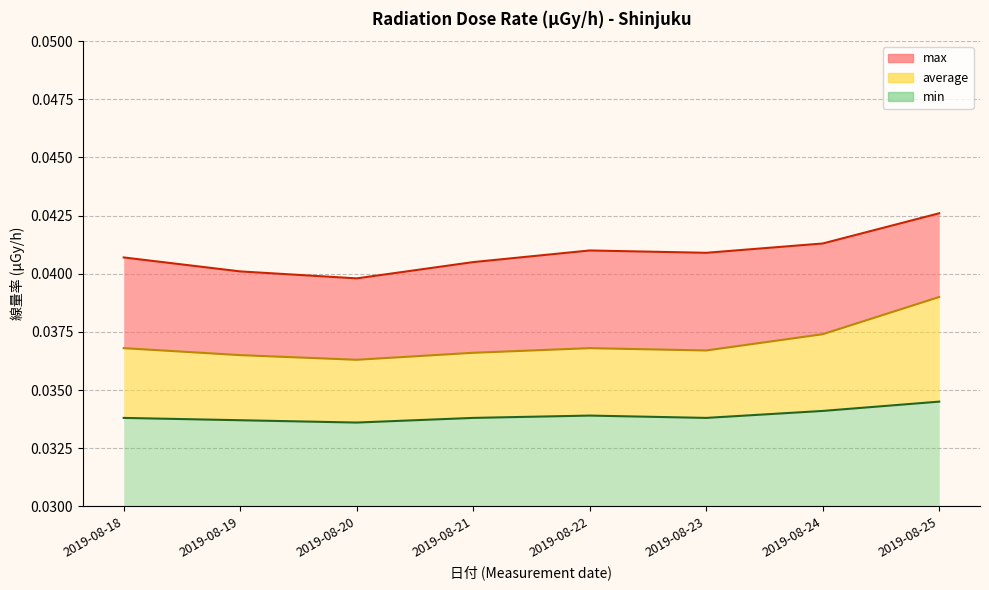

Reading left to right, extract all data points from this chart.

max: 2019-08-18=0.0	2019-08-19=0.0	2019-08-20=0.0	2019-08-21=0.0	2019-08-22=0.0	2019-08-23=0.0	2019-08-24=0.0	2019-08-25=0.0
average: 2019-08-18=0.0	2019-08-19=0.0	2019-08-20=0.0	2019-08-21=0.0	2019-08-22=0.0	2019-08-23=0.0	2019-08-24=0.0	2019-08-25=0.0
min: 2019-08-18=0.0	2019-08-19=0.0	2019-08-20=0.0	2019-08-21=0.0	2019-08-22=0.0	2019-08-23=0.0	2019-08-24=0.0	2019-08-25=0.0